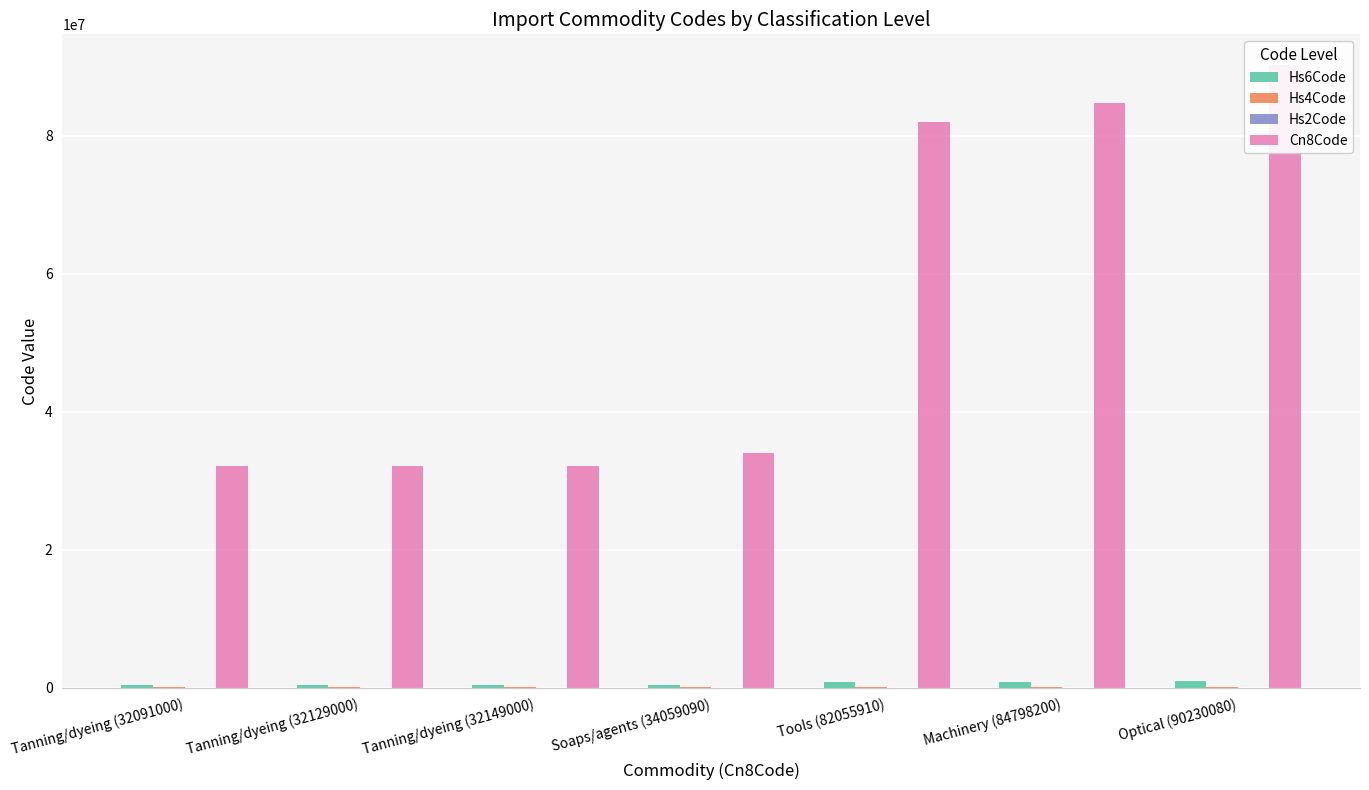

What is the sum of all Cn8Code values?

387512280